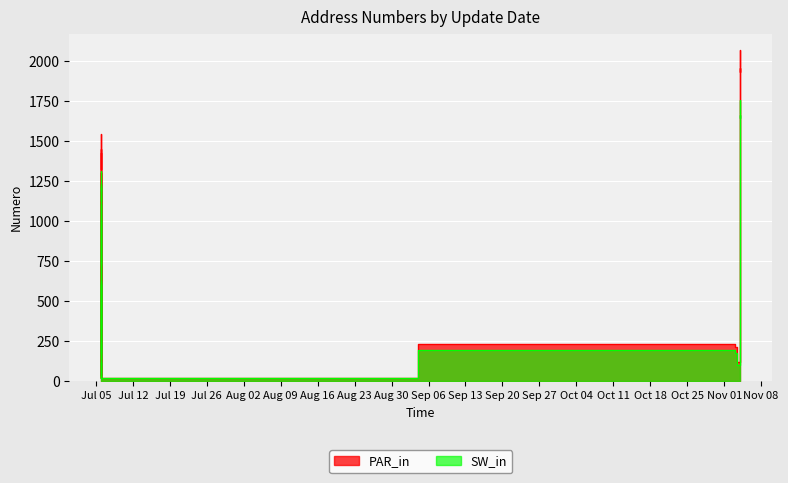

How many interior local peaks does the SW_in series have?

4